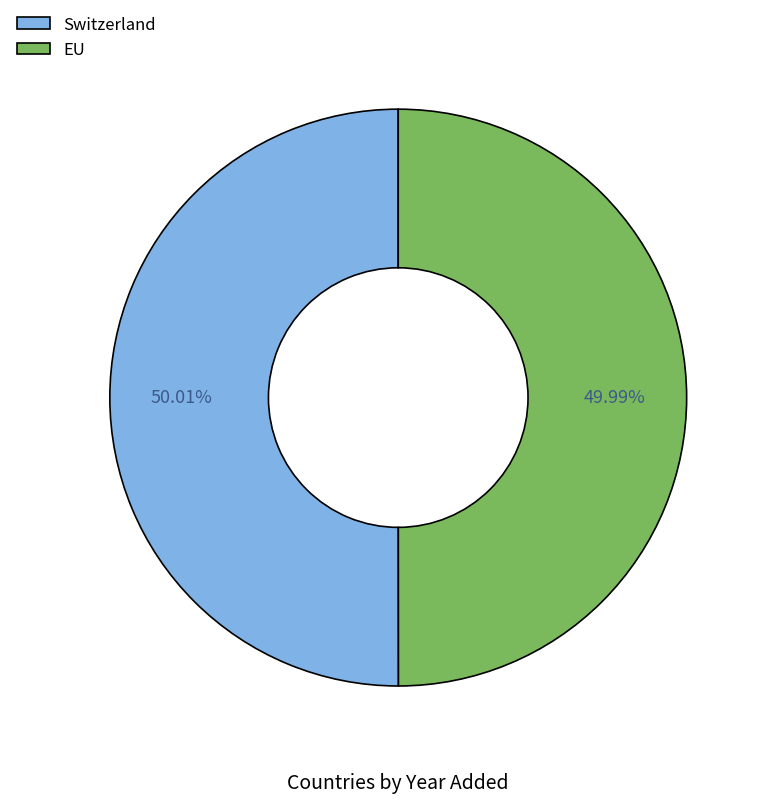

Is there a majority slice in this chart?

Yes